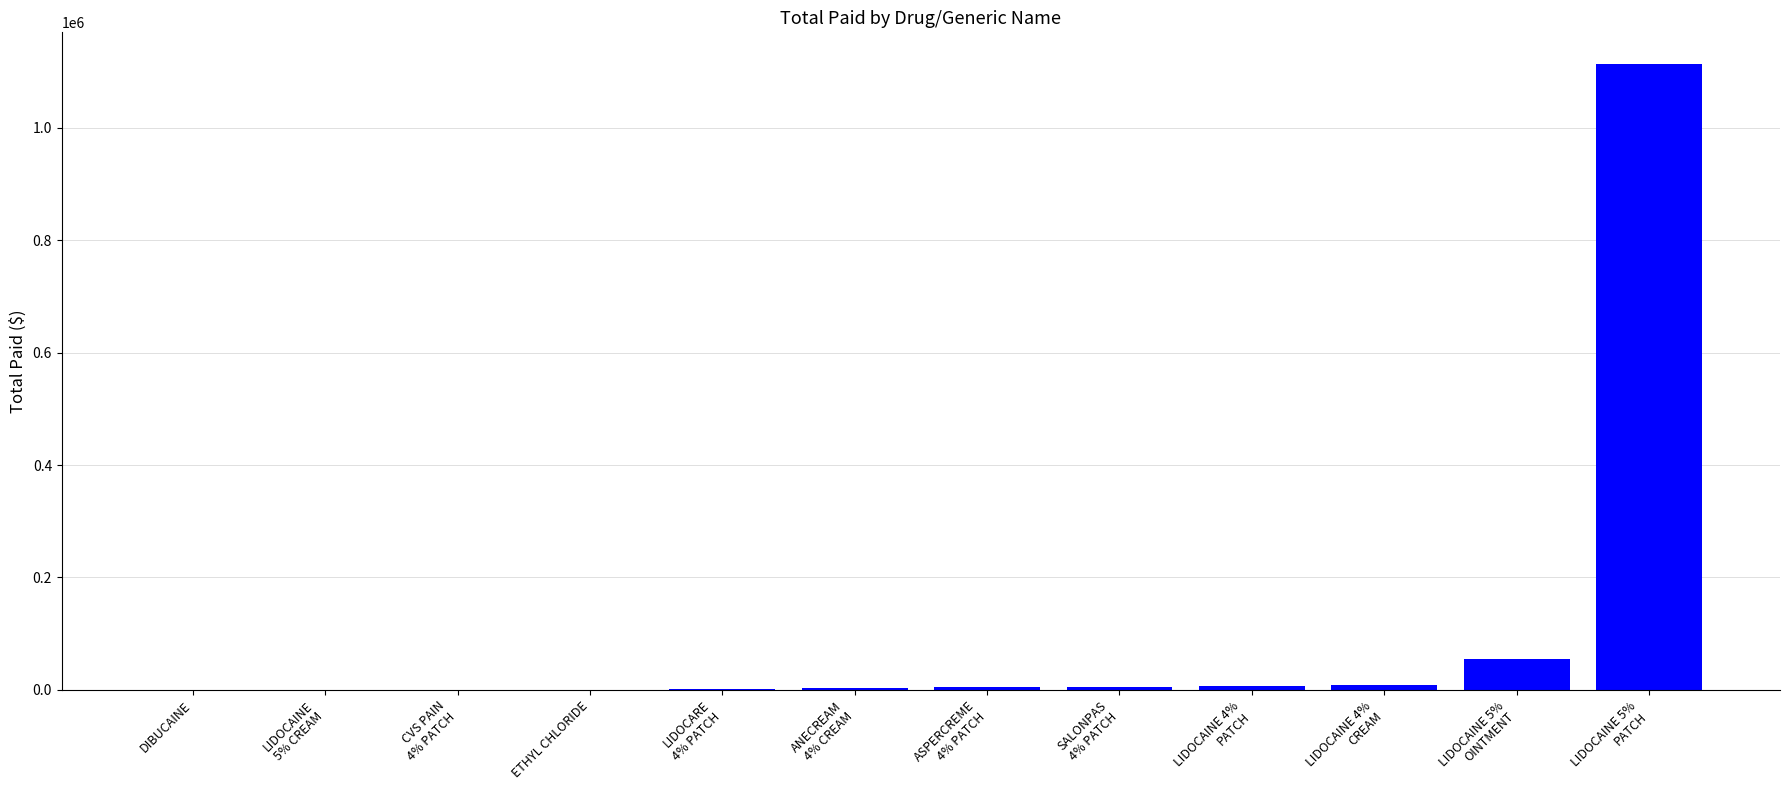

What is the sum of all values?

1202448.1